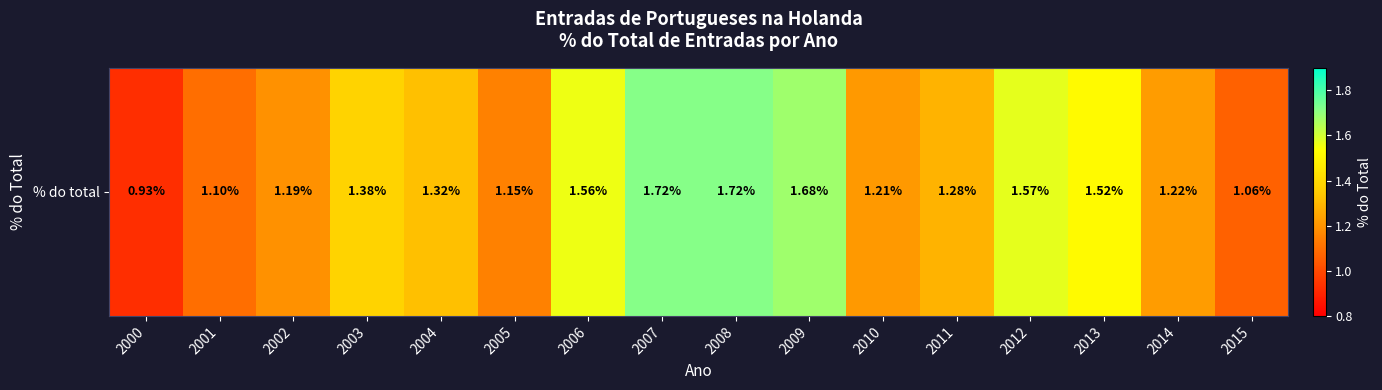

At which category does the chart reach its minimum across all series?

2000